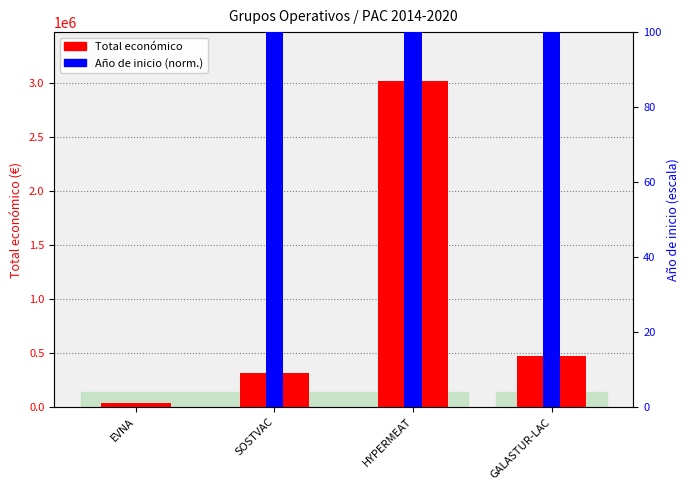

Reading left to right, extract all data points from this chart.

Total económico: EVNA=42072	SOSTVAC=311553	HYPERMEAT=3013874	GALASTUR-LAC=471472
Año de inicio (norm.): EVNA=0	SOSTVAC=100	HYPERMEAT=100	GALASTUR-LAC=100